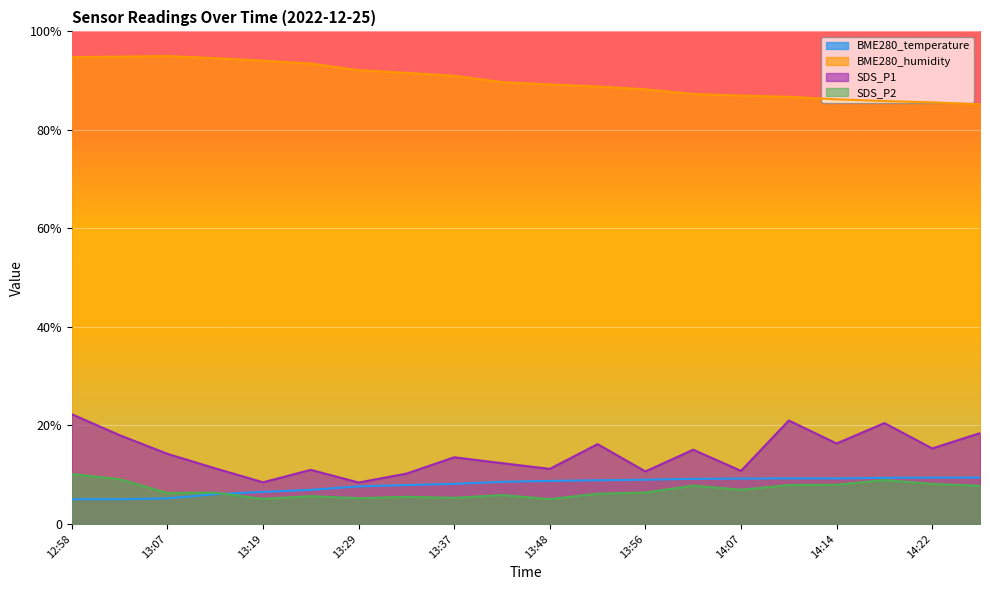

Where is BME280_humidity nearest to the value 90?

13:45